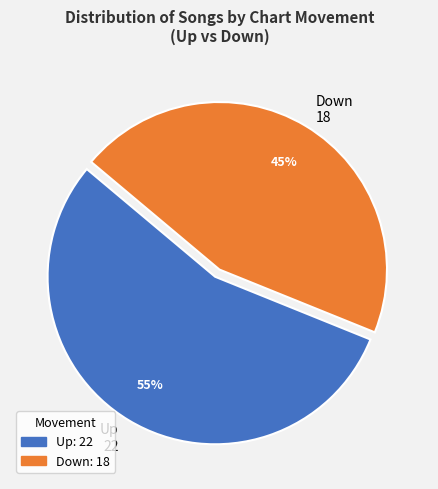

Count the number of slices in the pie.

2